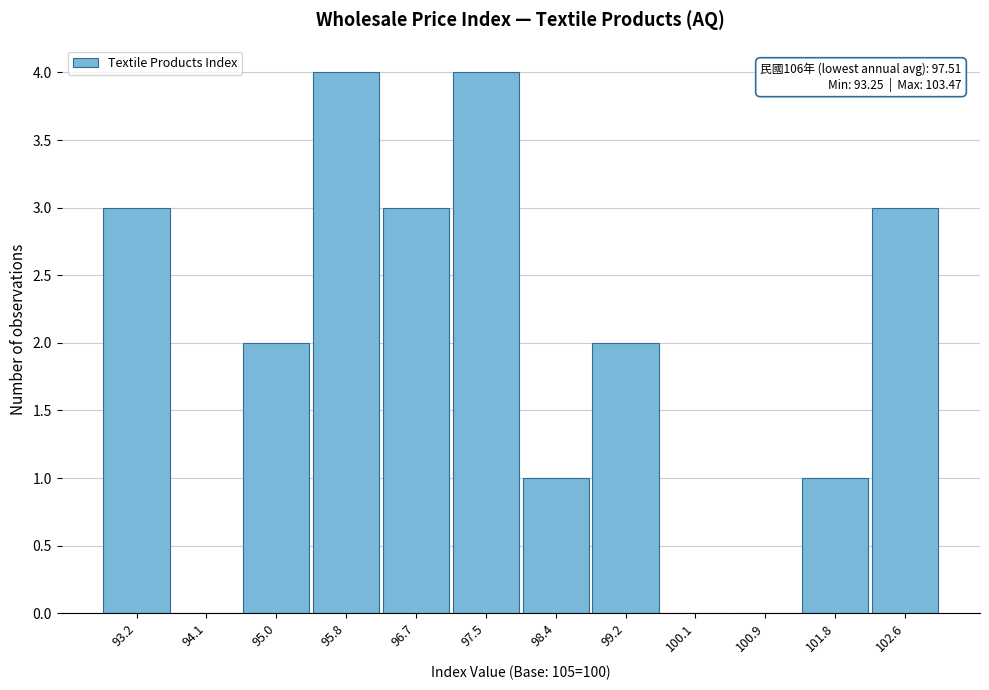

Reading left to right, transcribe all the data shown in this chart.

93.2=3	94.1=0	95.0=2	95.8=4	96.7=3	97.5=4	98.4=1	99.2=2	100.1=0	100.9=0	101.8=1	102.6=3